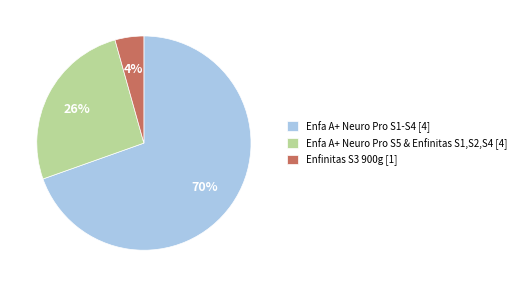

Which slice is the smallest?

Enfinitas S3 900g [1]